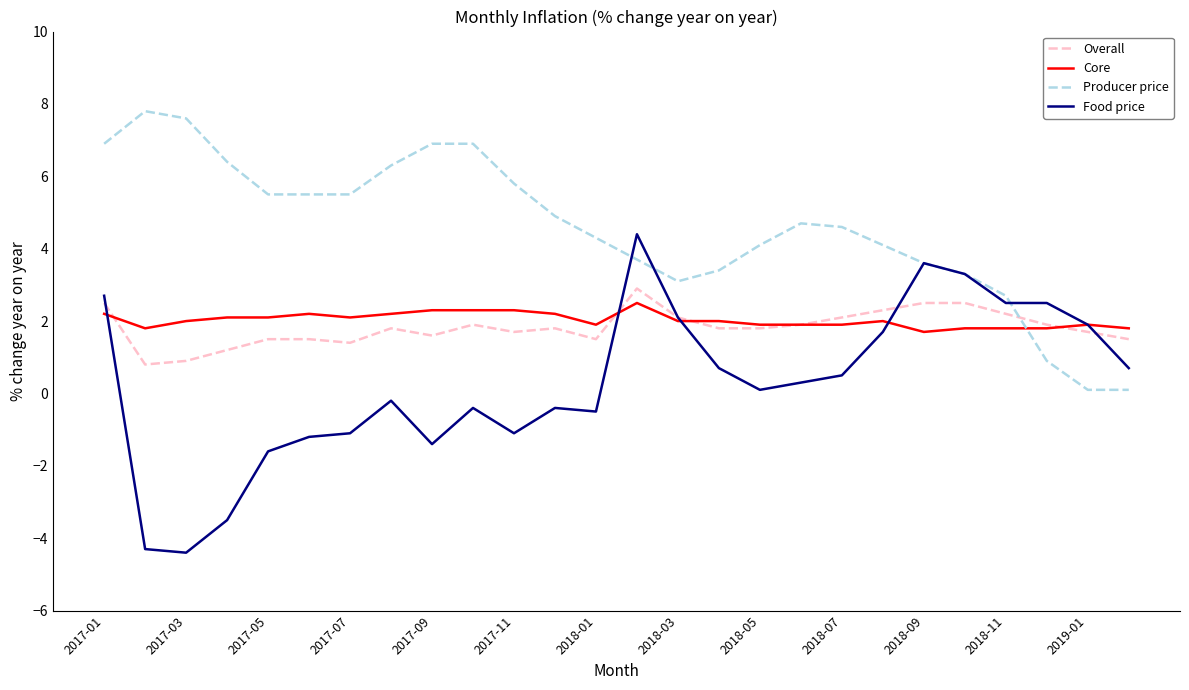

What are all the series names shown in the legend?

Overall, Core, Producer price, Food price